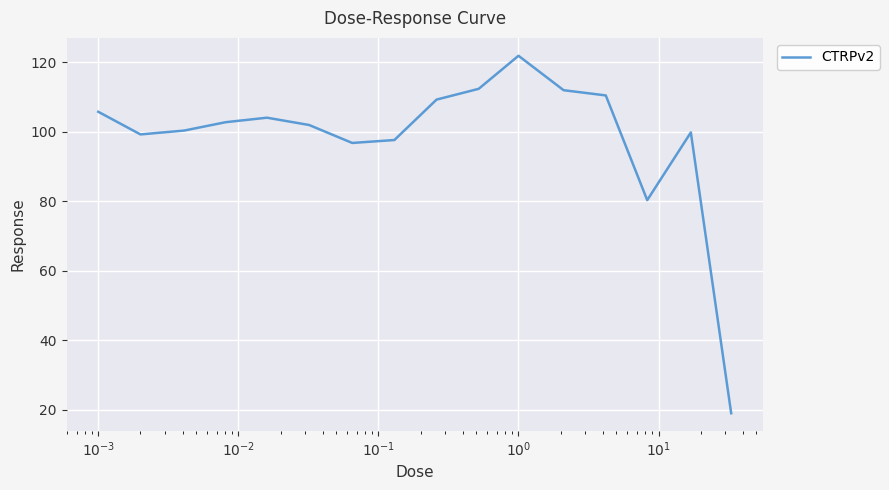

What is the difference between the second highest and second lowest values?

32.0